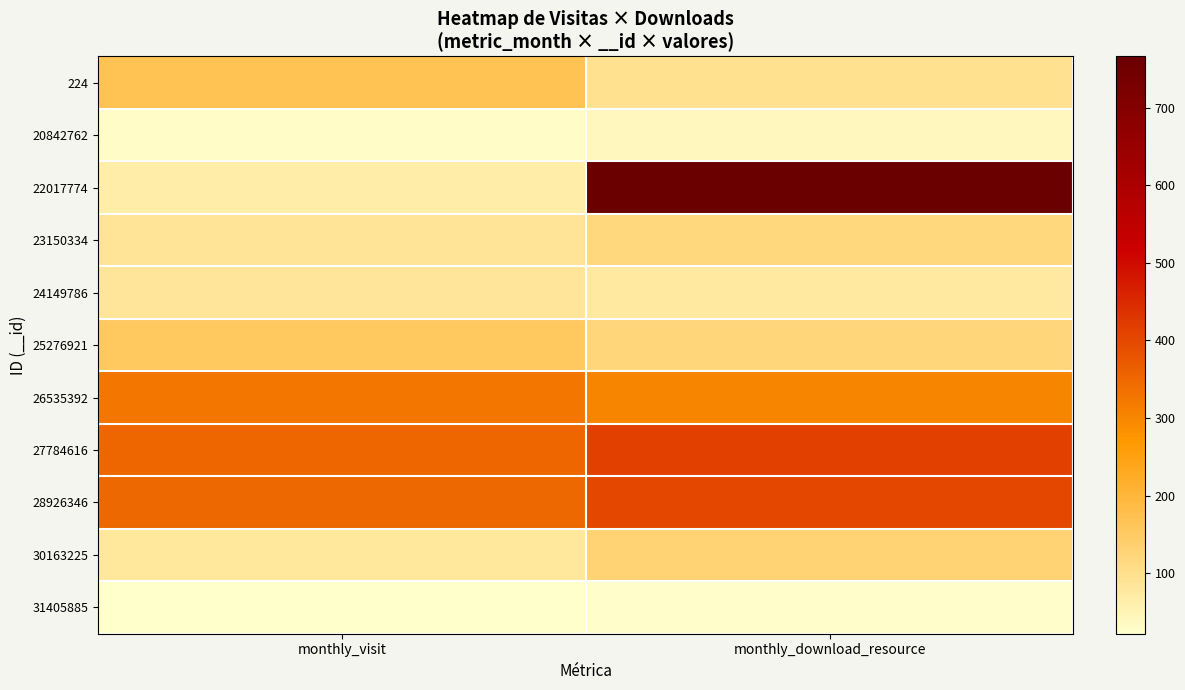

What is the difference between the highest and lowest values at monthly_download_resource?

740